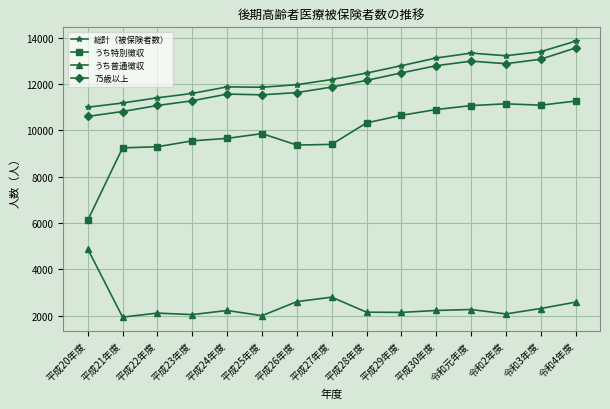

Between 平成21年度 and 令和4年度, which series saw the biggest shift?

75歳以上